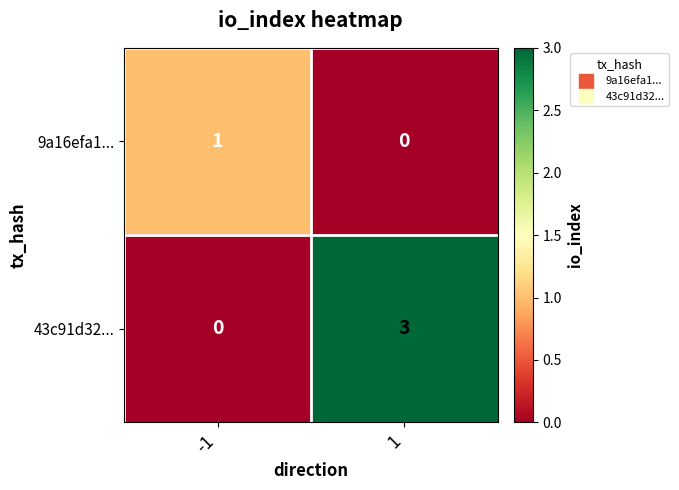

Which series has the largest range (max minus min)?

43c91d32...